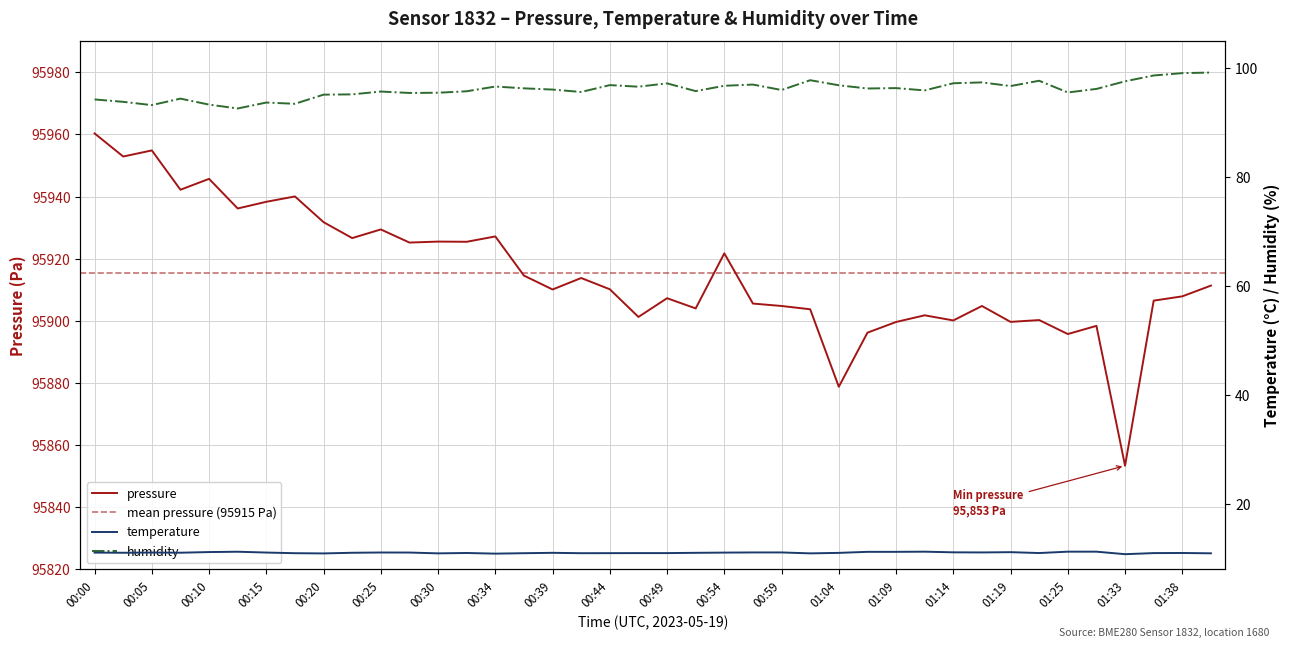

List the series in order of their peak value, highest first.

pressure, humidity, temperature